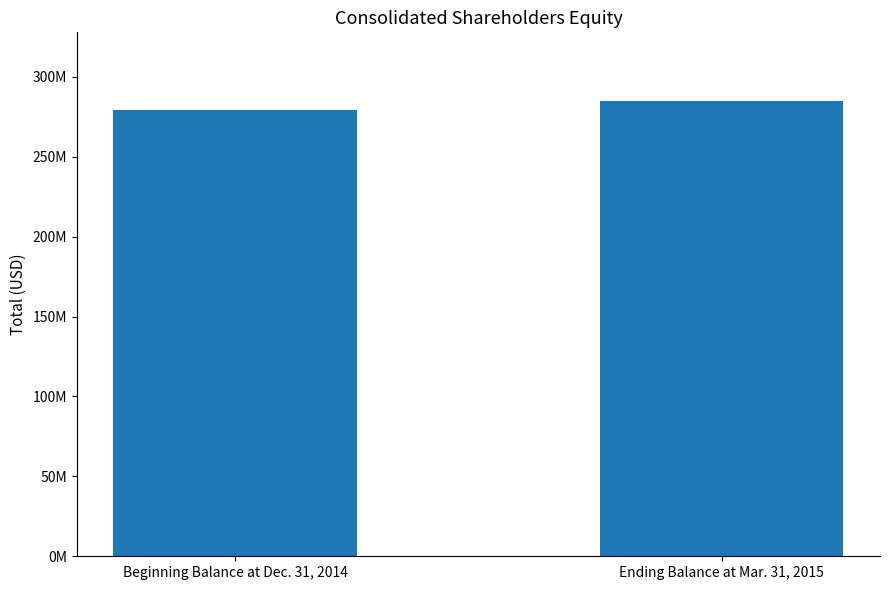

What is the difference between the values at Beginning Balance at Dec. 31, 2014 and Ending Balance at Mar. 31, 2015?

5875000